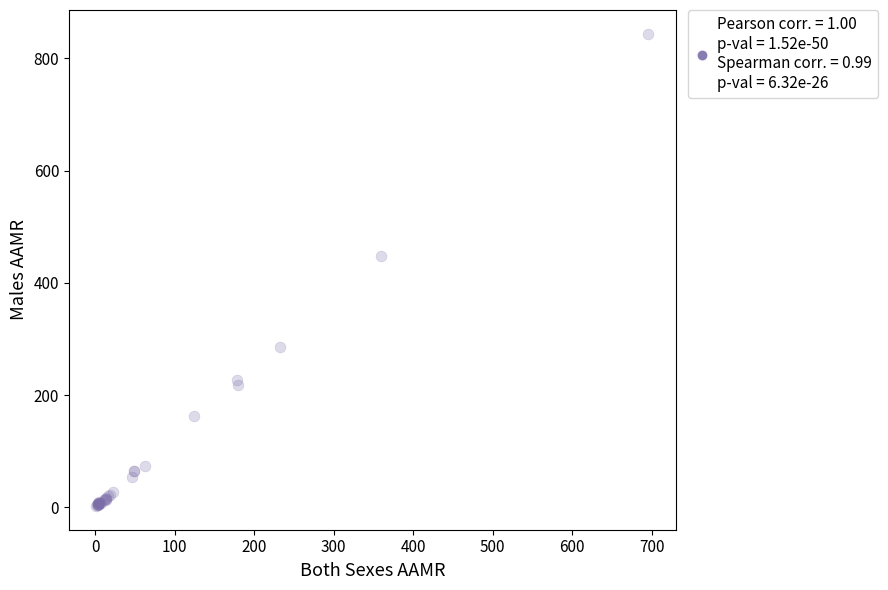

What Y value in the scatter plot is closest to 423?

447.1